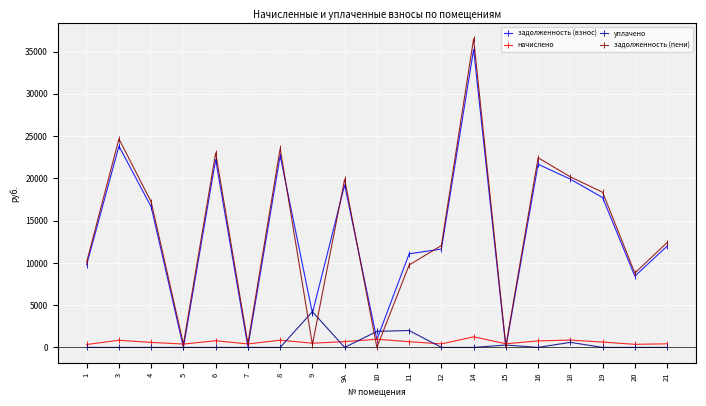

How many series are shown in this chart?

4